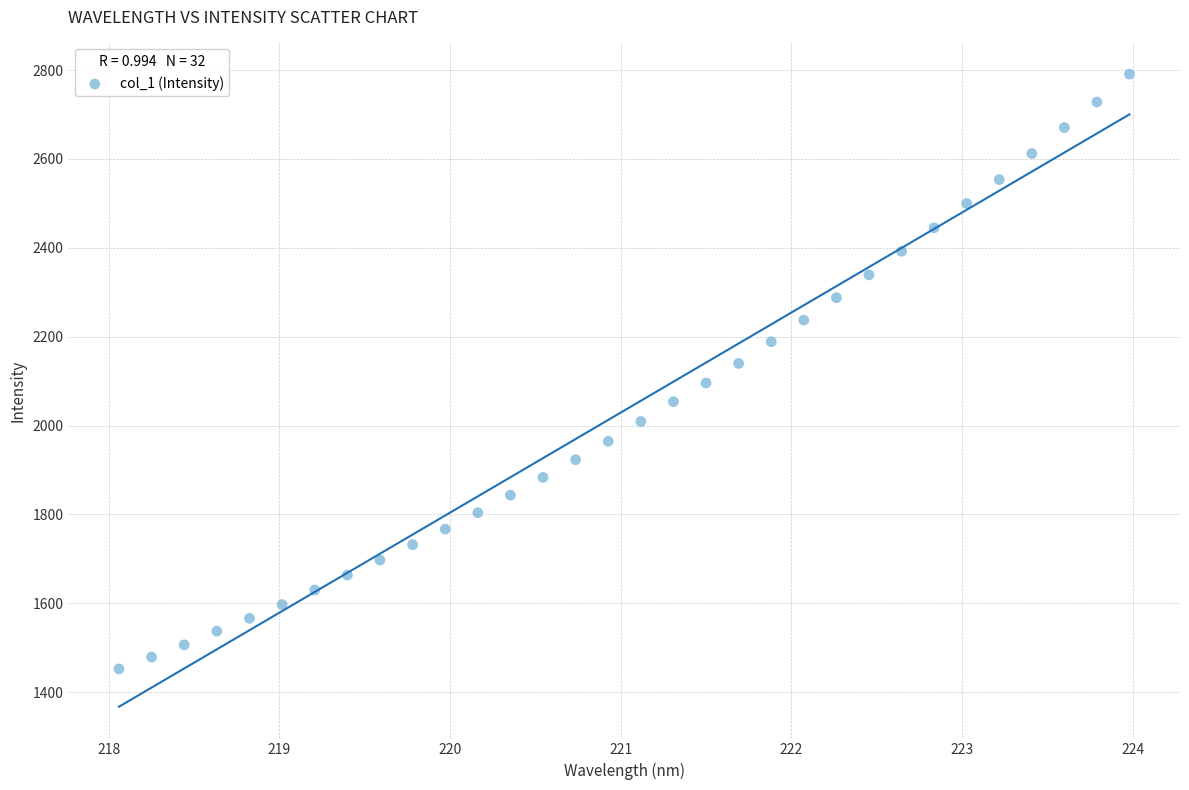

What is the range of X values (max minus min)?

5.9